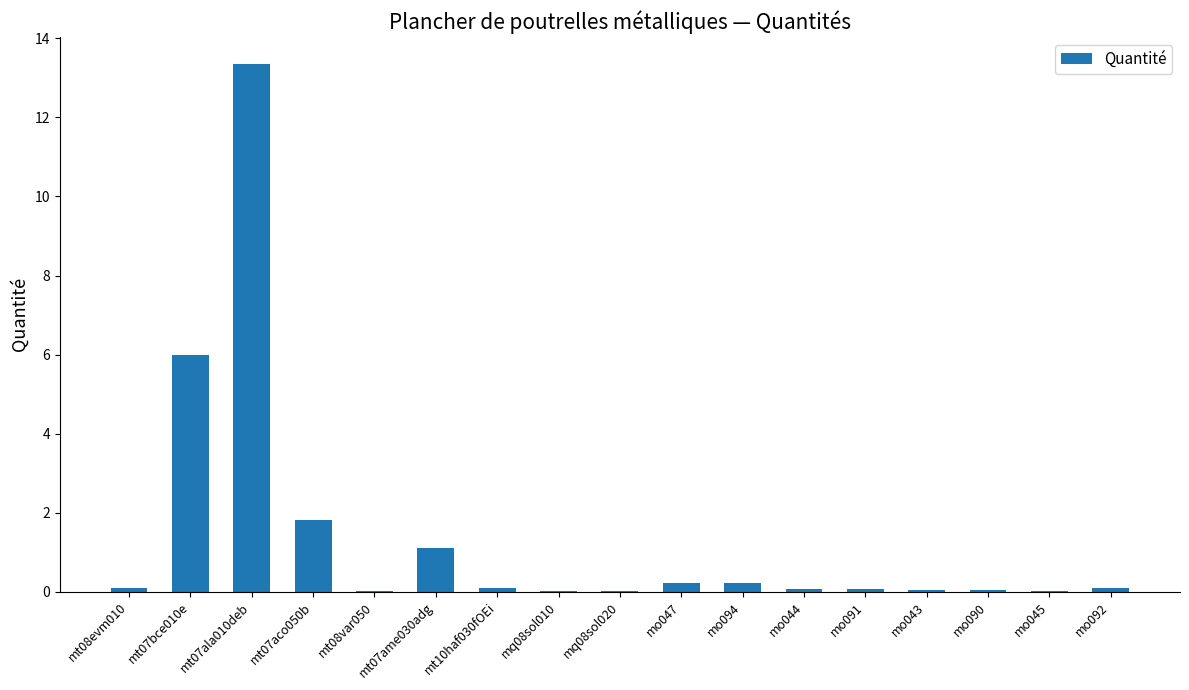

Which category has the highest value across all series?

mt07ala010deb